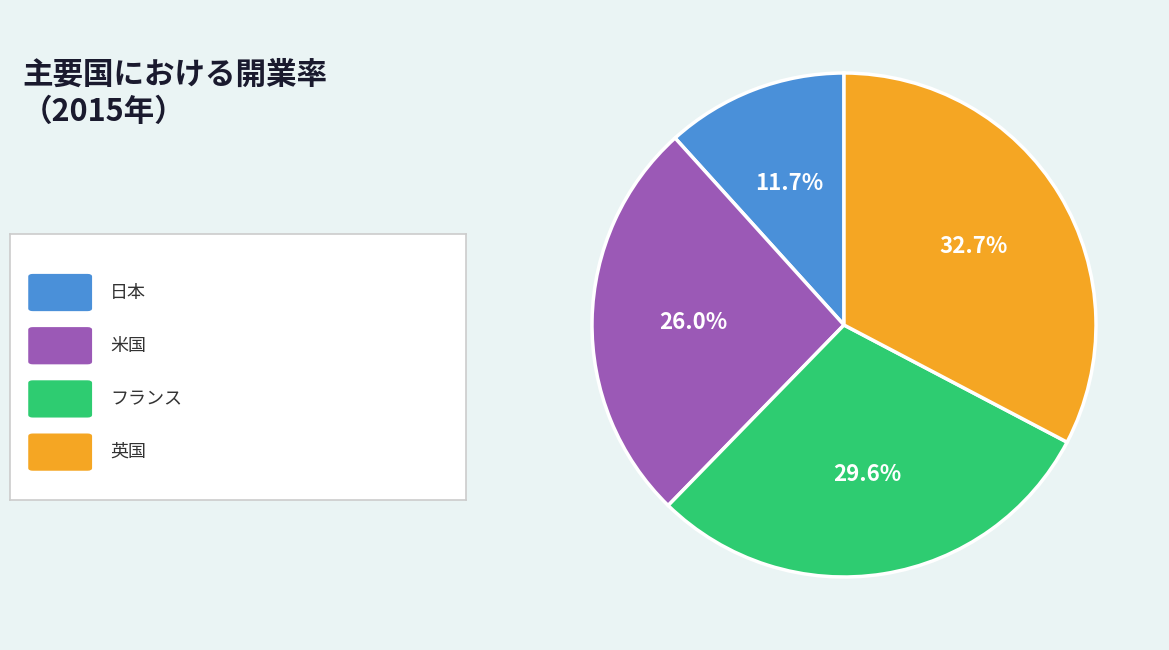

Count the number of slices in the pie.

4